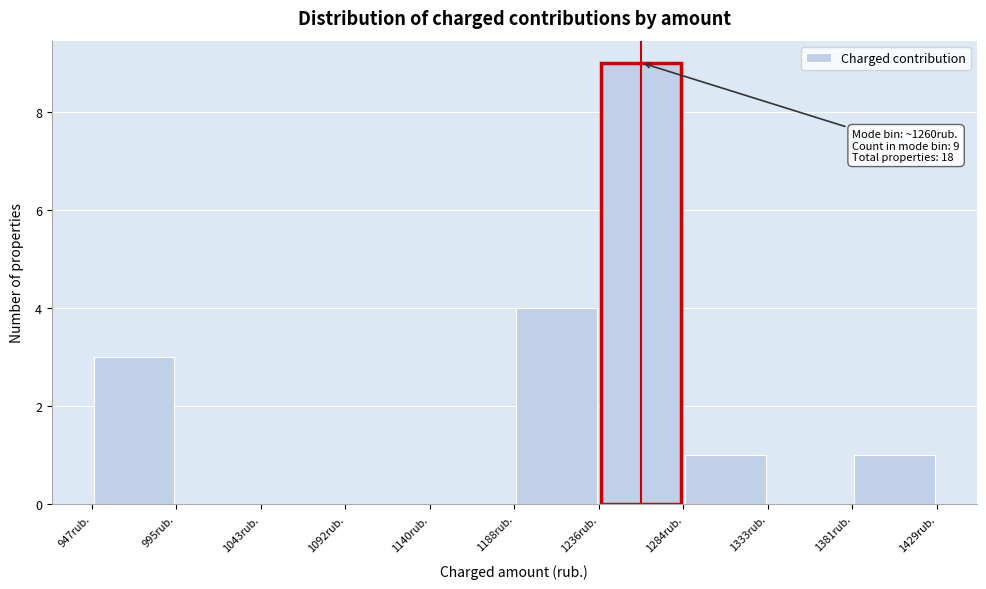

Which range on the x-axis has the tallest bar?

1235 to 1285